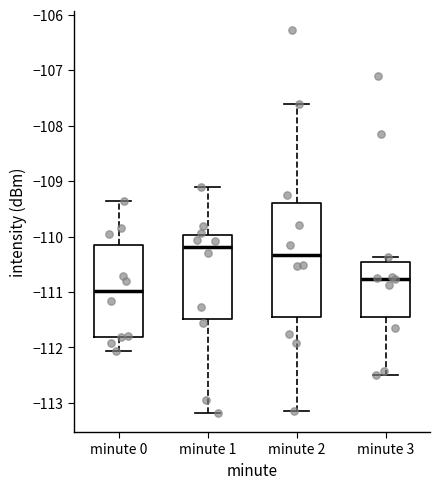

Where is the lower edge of the box for minute 1 on the y-axis? The values are not printed on the chart, so give them approximately, as read against the axis.

-111.5